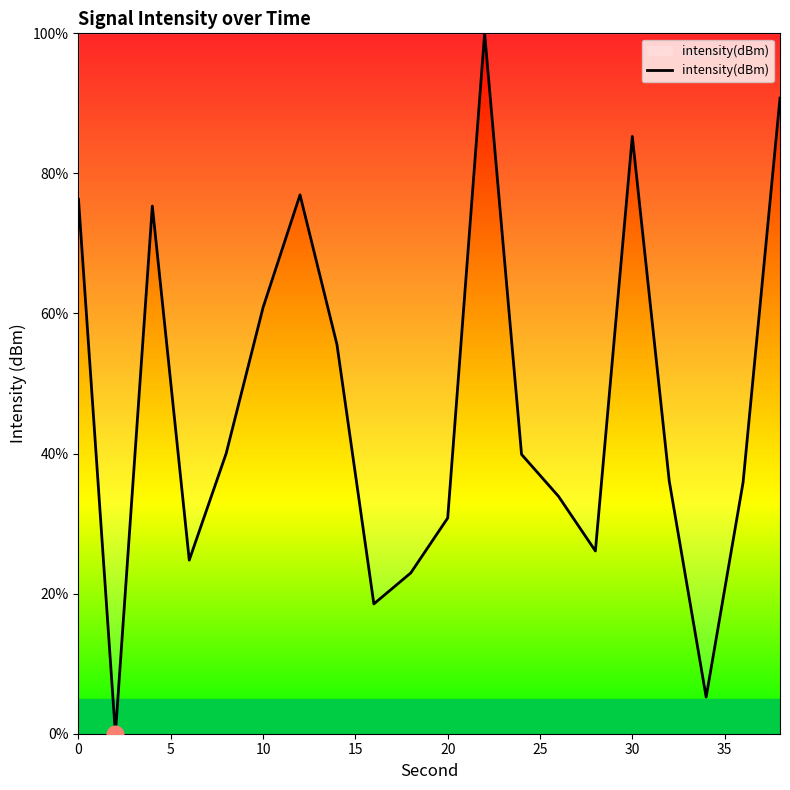

Is this an area chart (filled region under the line)?

No